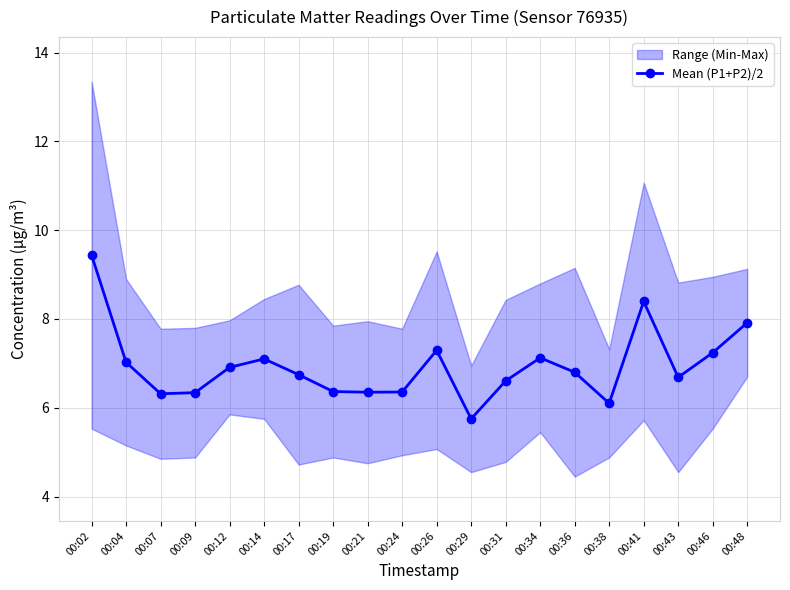

Reading right to left, transcribe all the data shown in this chart.

7.9	7.2	6.7	8.4	6.1	6.8	7.1	6.6	5.8	7.3	6.4	6.3	6.4	6.7	7.1	6.9	6.3	6.3	7.0	9.4